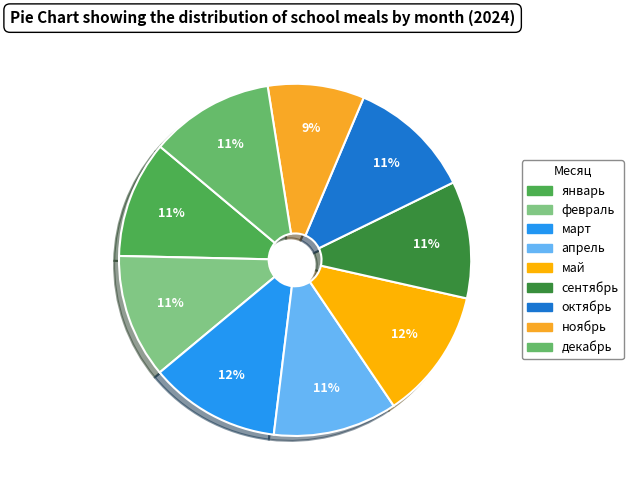

To the nearest percent, what portion does февраль represent?

11%